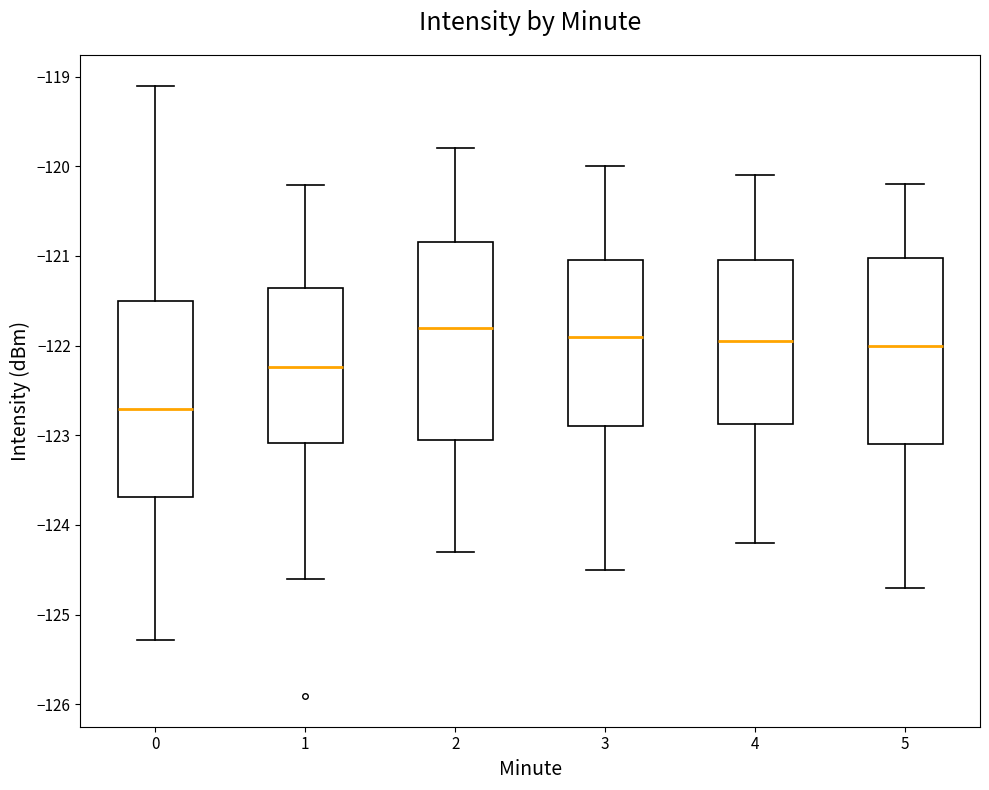

Where does the median line of the box at x = 1 sit on the y-axis? The values are not printed on the chart, so give them approximately, as read against the axis.

-122.2